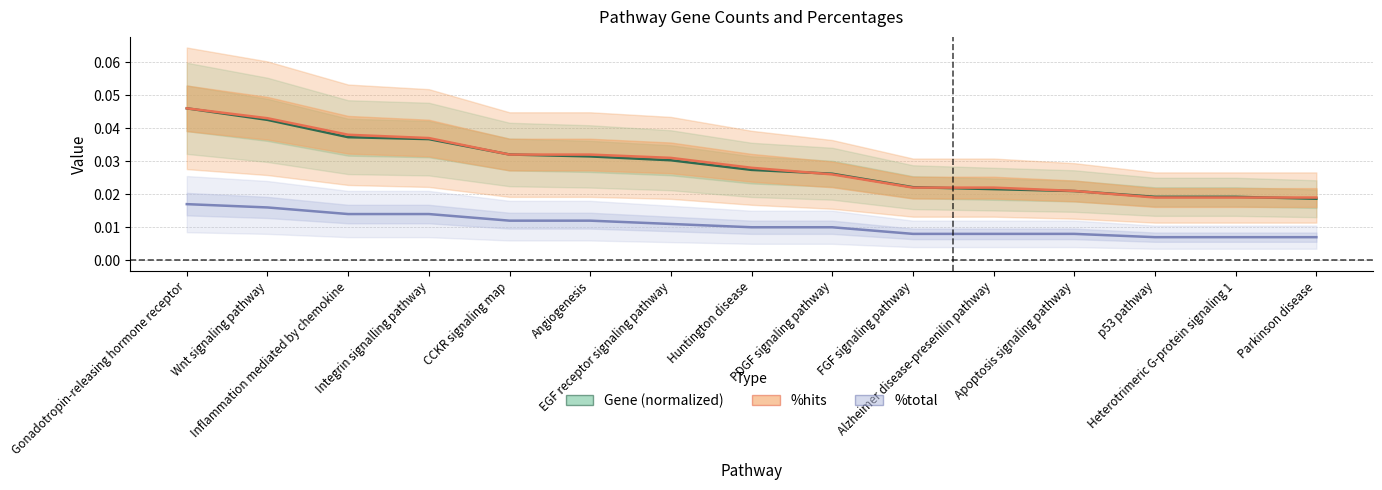

The %total series shows 0.0 at Huntington disease. True or false?

False